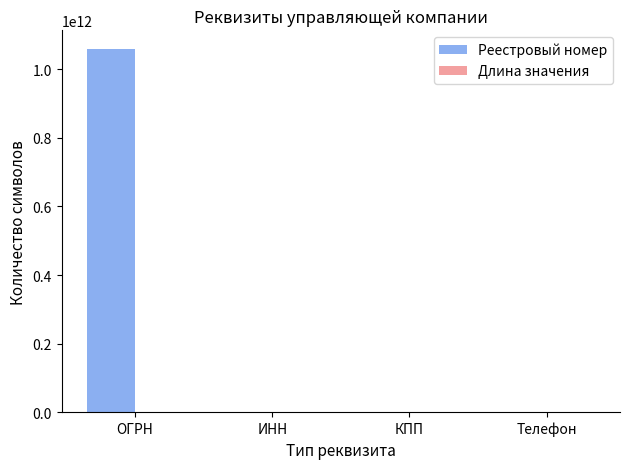

At which category is the sum across all series the highest?

ОГРН